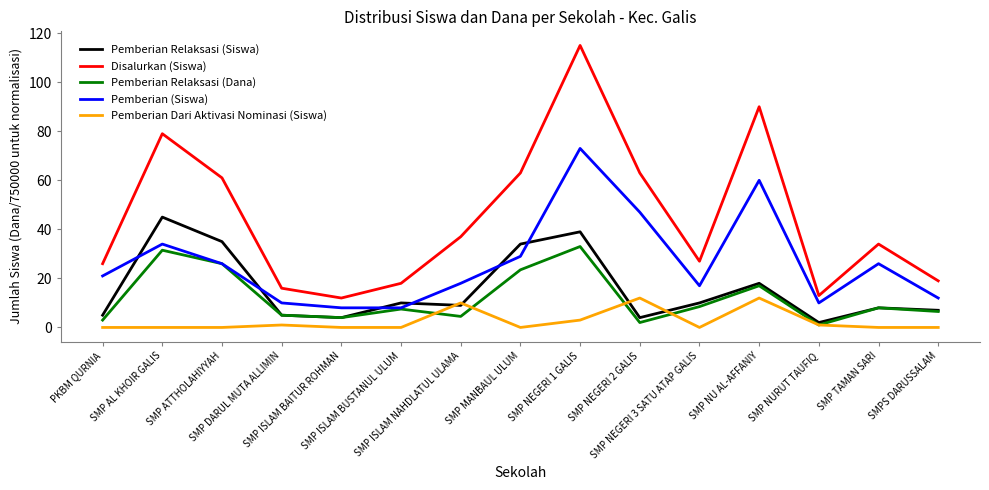

Is it true that Pemberian Relaksasi (Dana) equals 17.0 at SMP NU AL-AFFANIY?

True